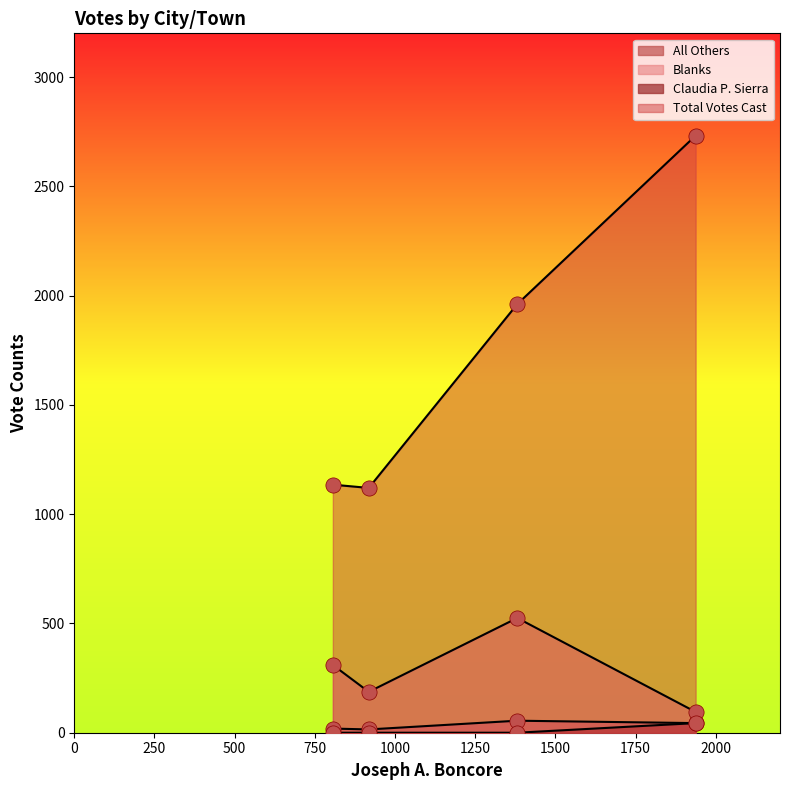

Which series has the largest Y range (max minus min)?

Total Votes Cast